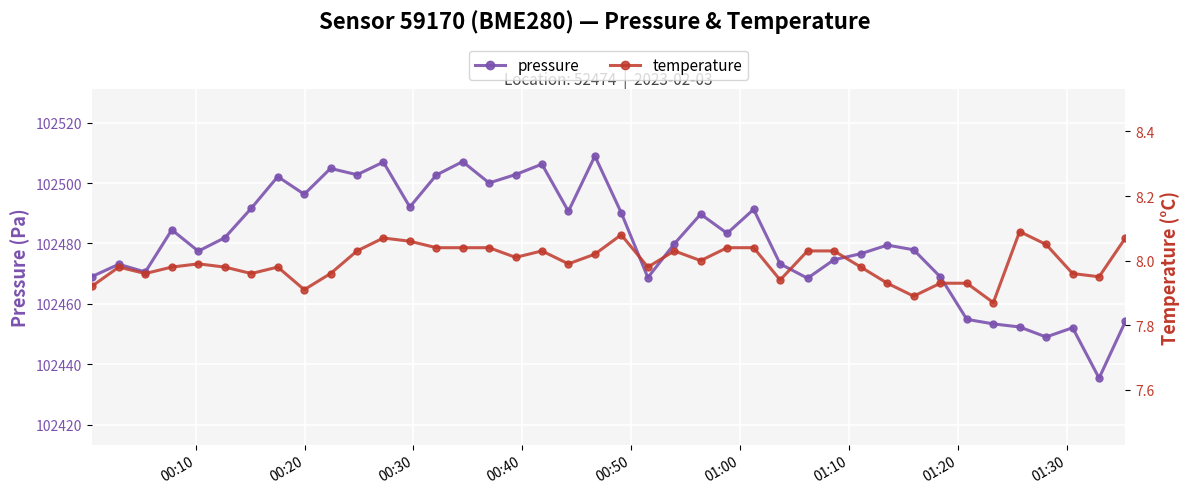

What is the lowest value of the pressure series?

102435.4